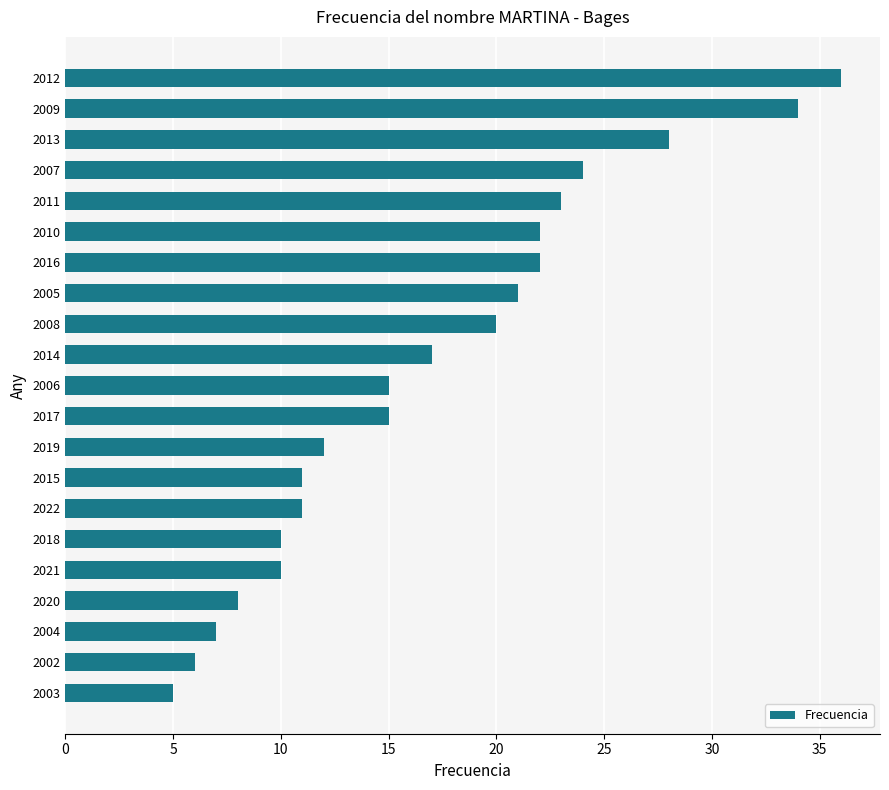

True or false: the data shows 8 at 2020.

True